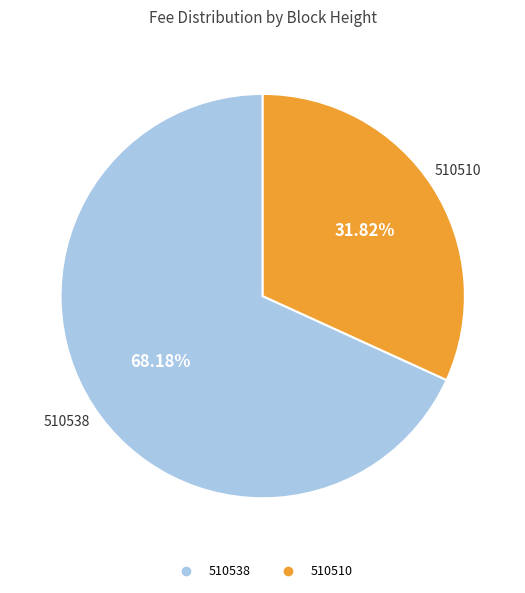

To the nearest percent, what percentage of the pie is 510538?

68%